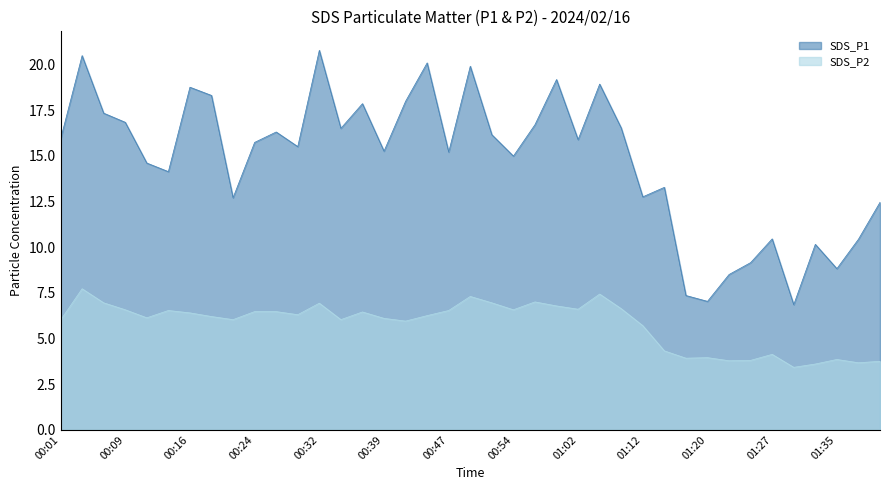

What are all the series names shown in the legend?

SDS_P1, SDS_P2